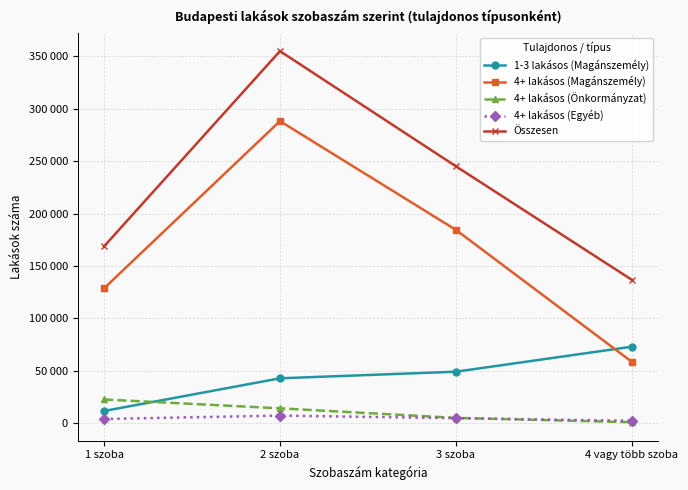

What is the difference between the 4+ lakásos (Magánszemély) values at 3 szoba and 2 szoba?

103655